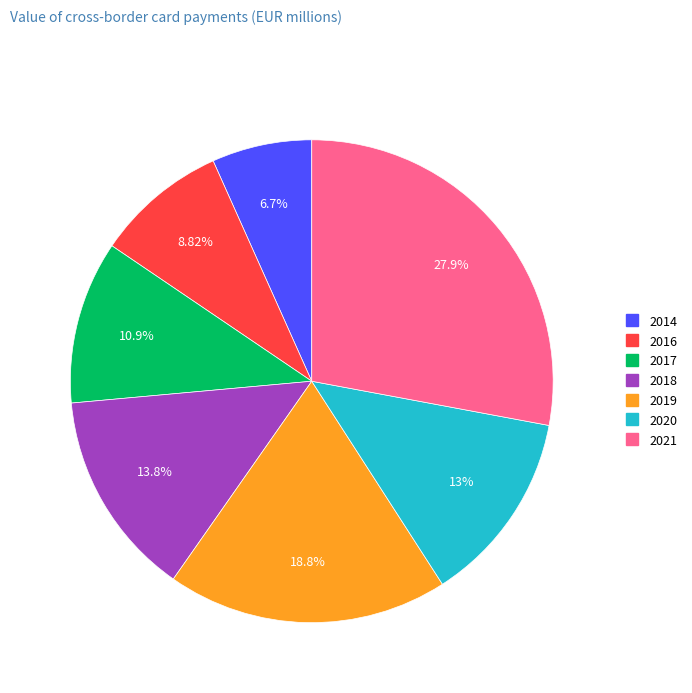

What percentage is the 2017 slice, to the nearest percent?

11%